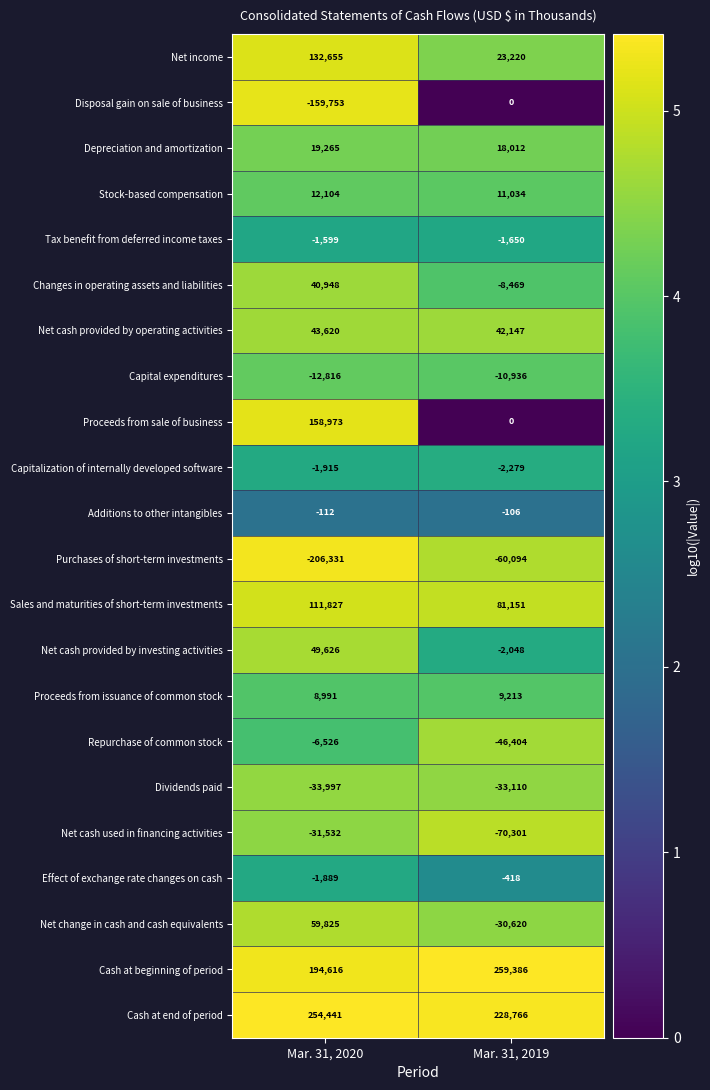

The value of Net cash provided by investing activities at Mar. 31, 2020 is 49626. True or false?

True